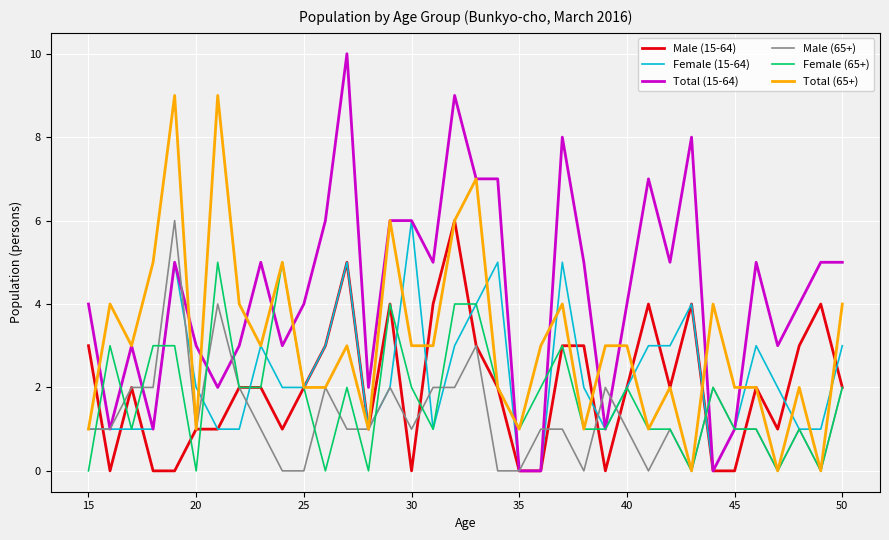

What is the maximum value for Male (15-64)?

6